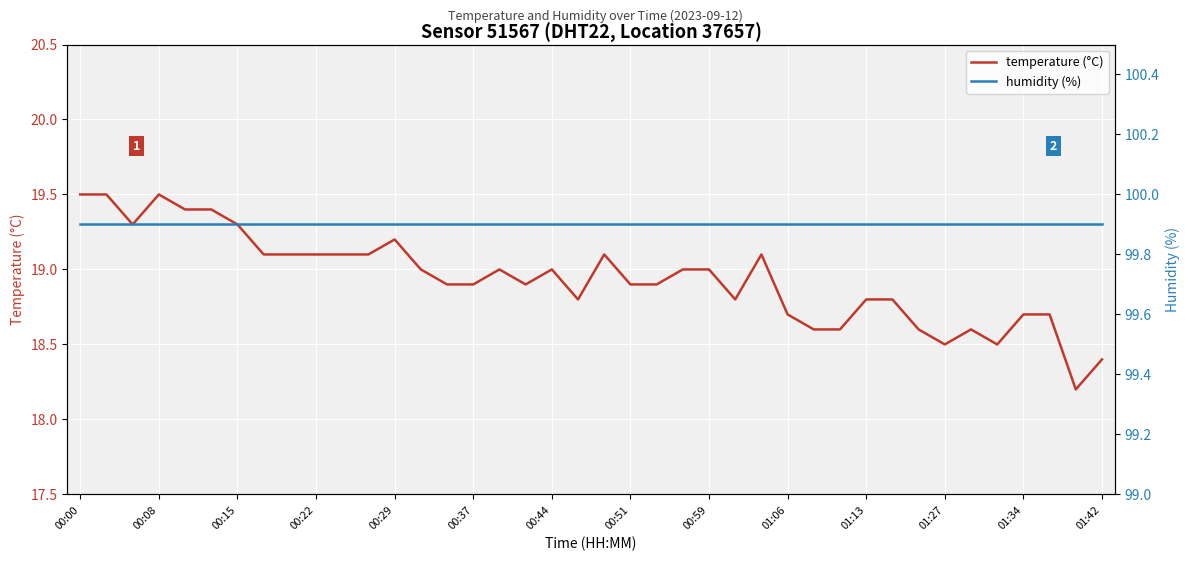

Which series has the largest total across all categories?

humidity (%)